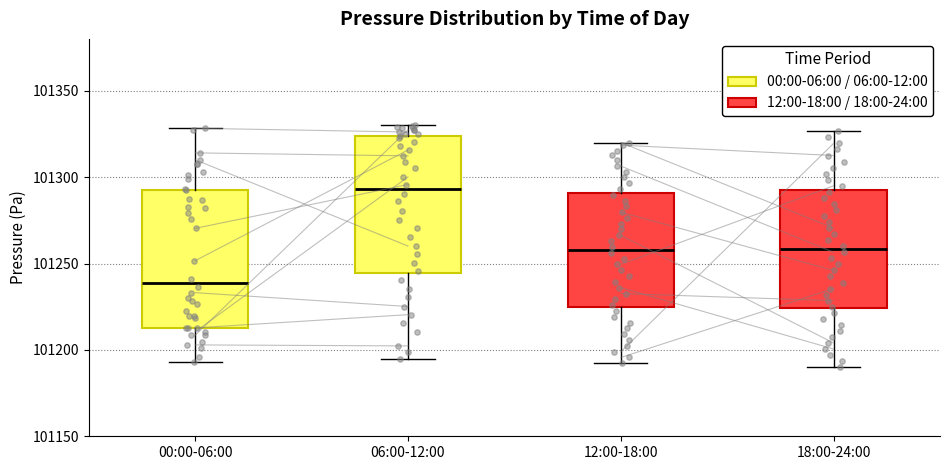

Reading left to right, transcribe this box plot: for each box, give where its median line is, the range the box spans, and where its two whiskers end, as read against the y-axis. The values are not printed on the chart, so give them approximately, as read against the axis.

00:00-06:00: median 101240, box 101215 to 101295, whiskers 101195 to 101330
06:00-12:00: median 101295, box 101245 to 101325, whiskers 101195 to 101330
12:00-18:00: median 101260, box 101225 to 101290, whiskers 101190 to 101320
18:00-24:00: median 101260, box 101225 to 101290, whiskers 101190 to 101325